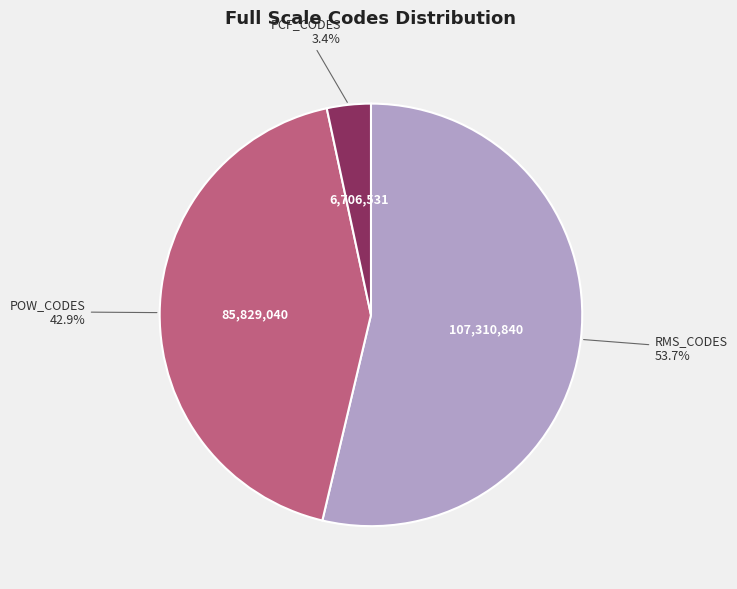

What percentage is the POW_CODES slice, to the nearest percent?

43%